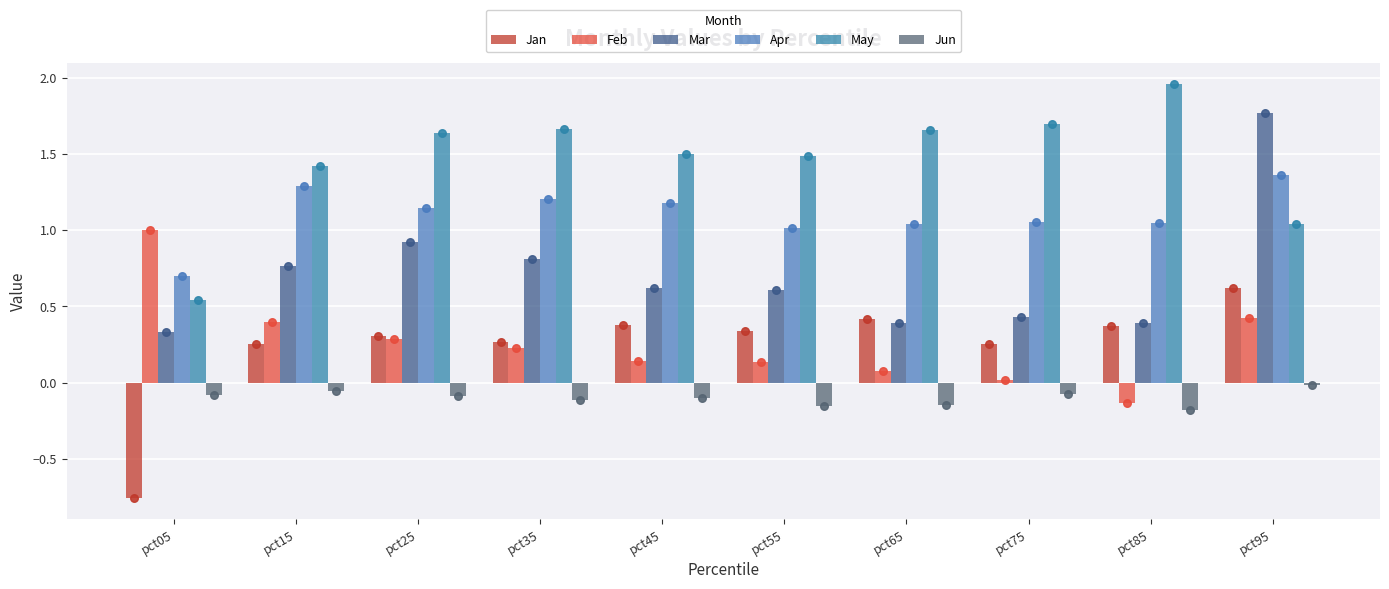

Which series reaches the minimum Y coordinate?

Jan